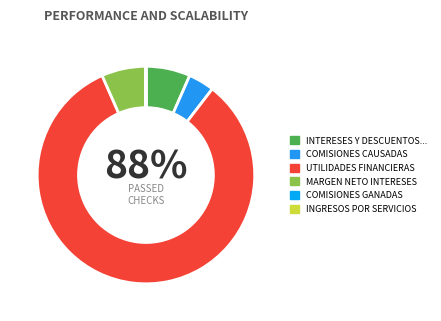

Between UTILIDADES FINANCIERAS and INTERESES Y DESCUENTOS GANADOS, which is larger?

UTILIDADES FINANCIERAS